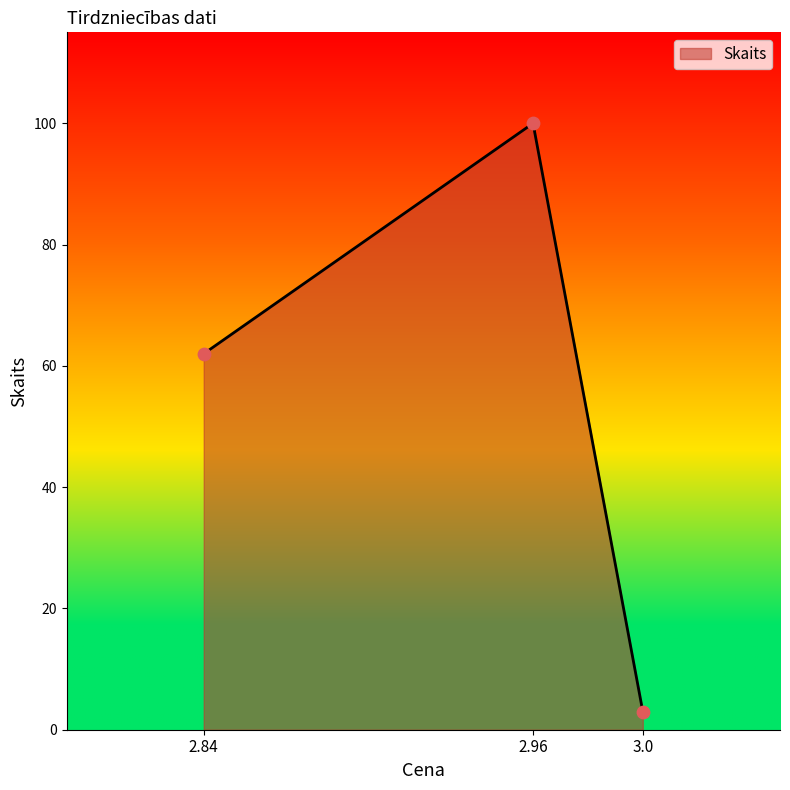

What is the ratio of the value at 2.84 to the value at 3.0?

20.7